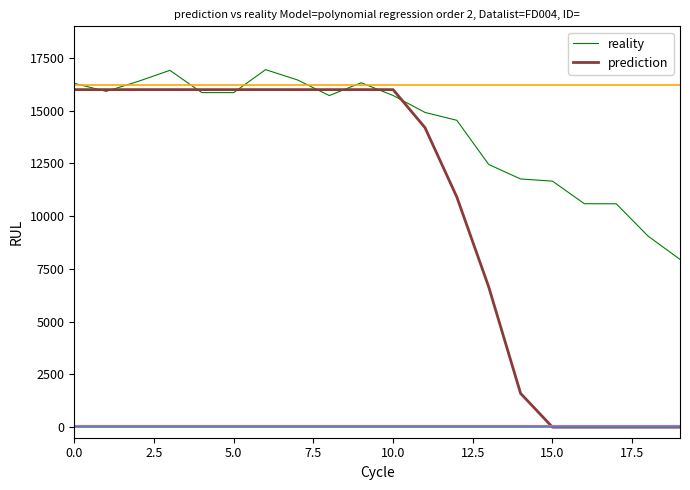

Which series has the largest range (max minus min)?

prediction